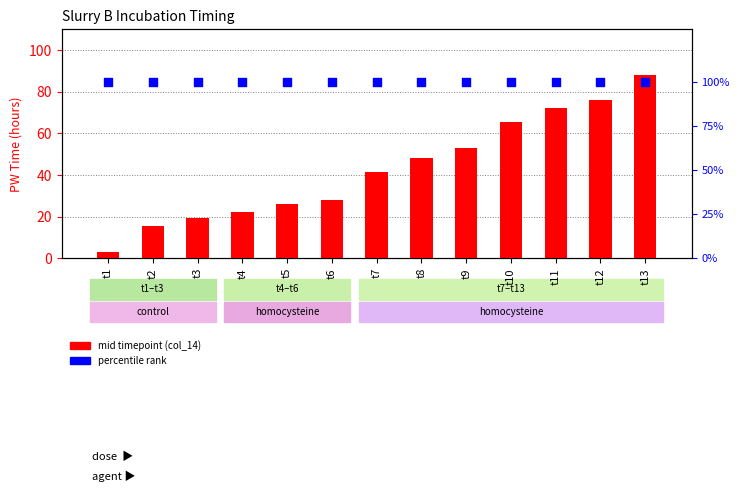

Which series contains the highest Y value?

percentile rank